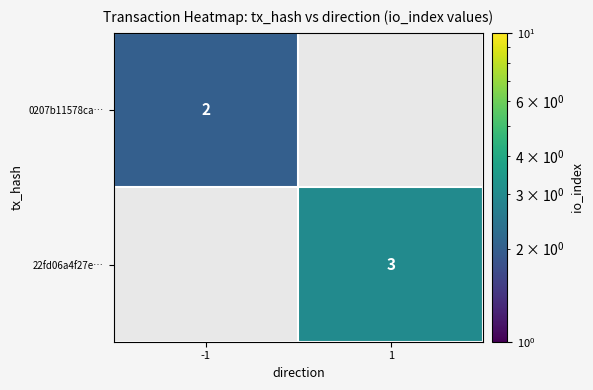

True or false: 22fd06a4f27e… has a value of 3 at 1.

True